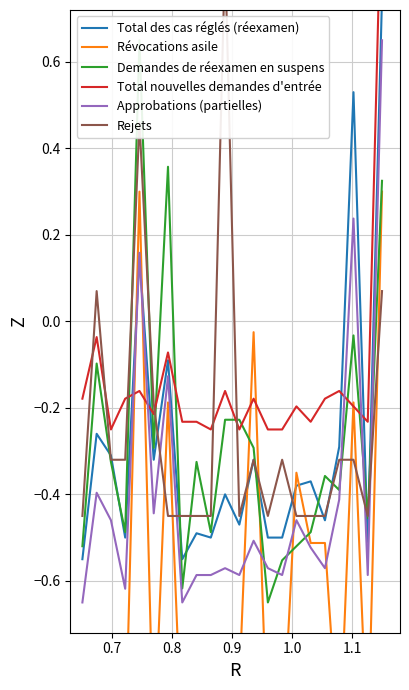

At which label does Rejets first exceed 0?

0.7